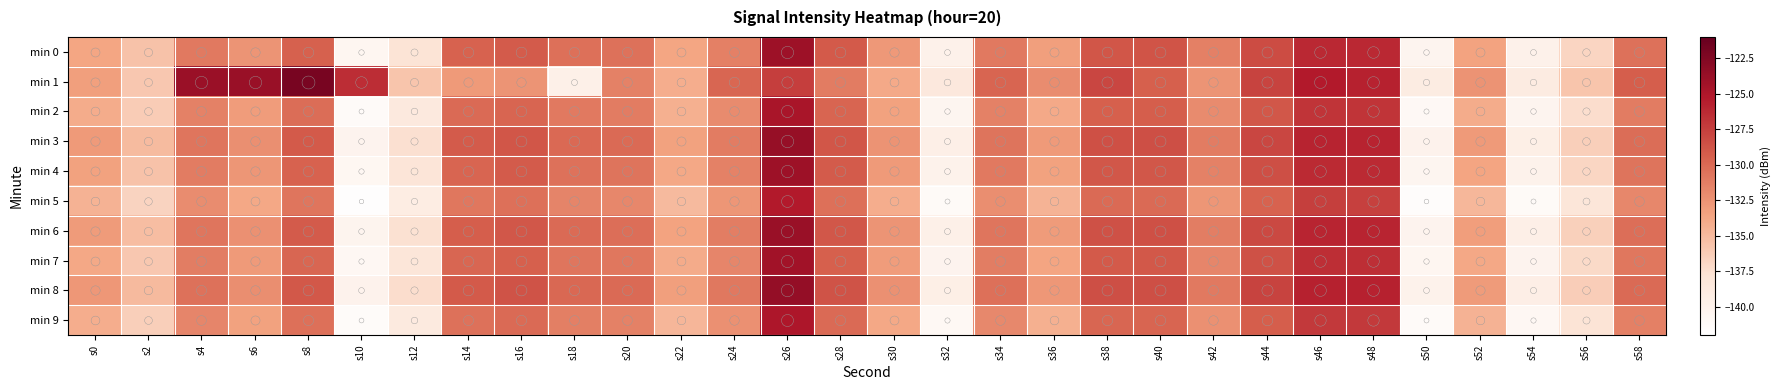

Which label corresponds to the largest value in the chart?

s8